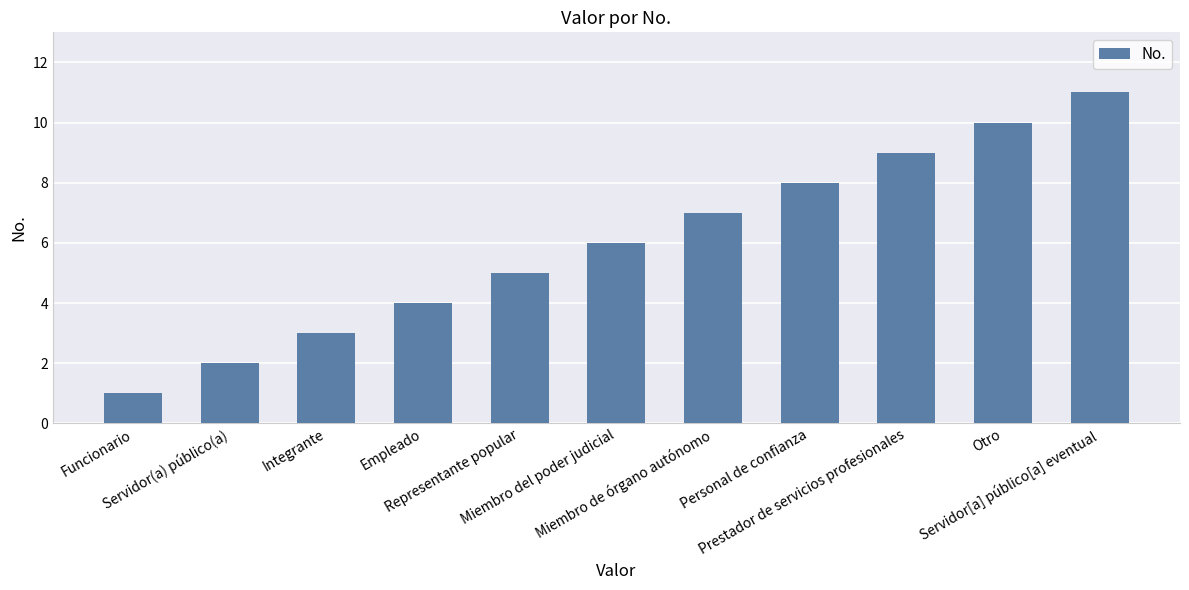

Which category has the highest value across all series?

Servidor[a] público[a] eventual